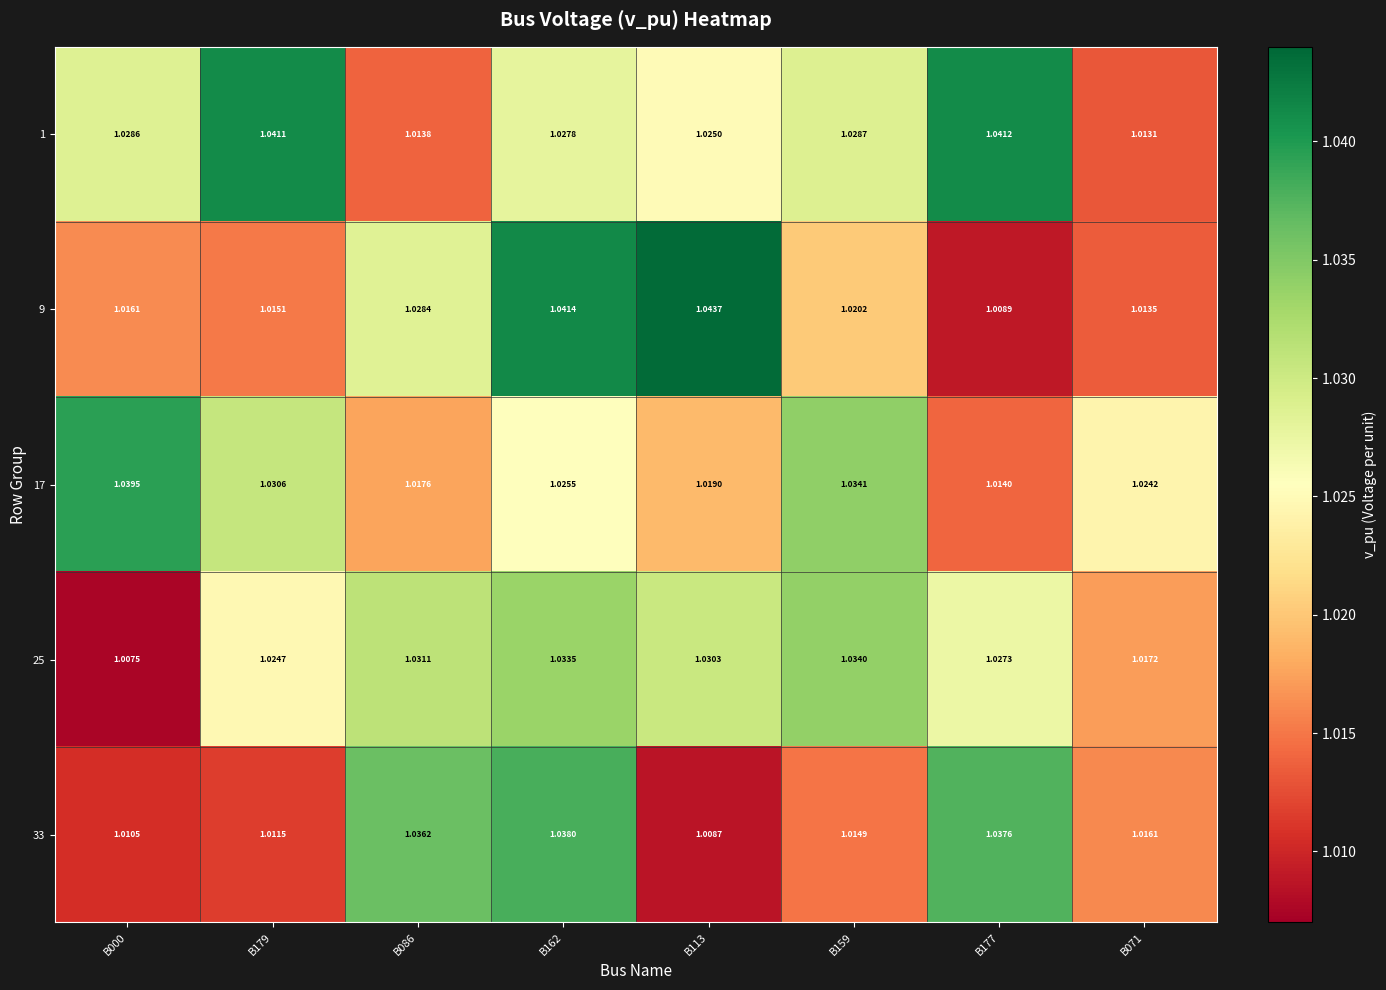

Reading left to right, transcribe all the data shown in this chart.

1: B000=1.0	B179=1.0	B086=1.0	B162=1.0	B113=1.0	B159=1.0	B177=1.0	B071=1.0
9: B000=1.0	B179=1.0	B086=1.0	B162=1.0	B113=1.0	B159=1.0	B177=1.0	B071=1.0
17: B000=1.0	B179=1.0	B086=1.0	B162=1.0	B113=1.0	B159=1.0	B177=1.0	B071=1.0
25: B000=1.0	B179=1.0	B086=1.0	B162=1.0	B113=1.0	B159=1.0	B177=1.0	B071=1.0
33: B000=1.0	B179=1.0	B086=1.0	B162=1.0	B113=1.0	B159=1.0	B177=1.0	B071=1.0